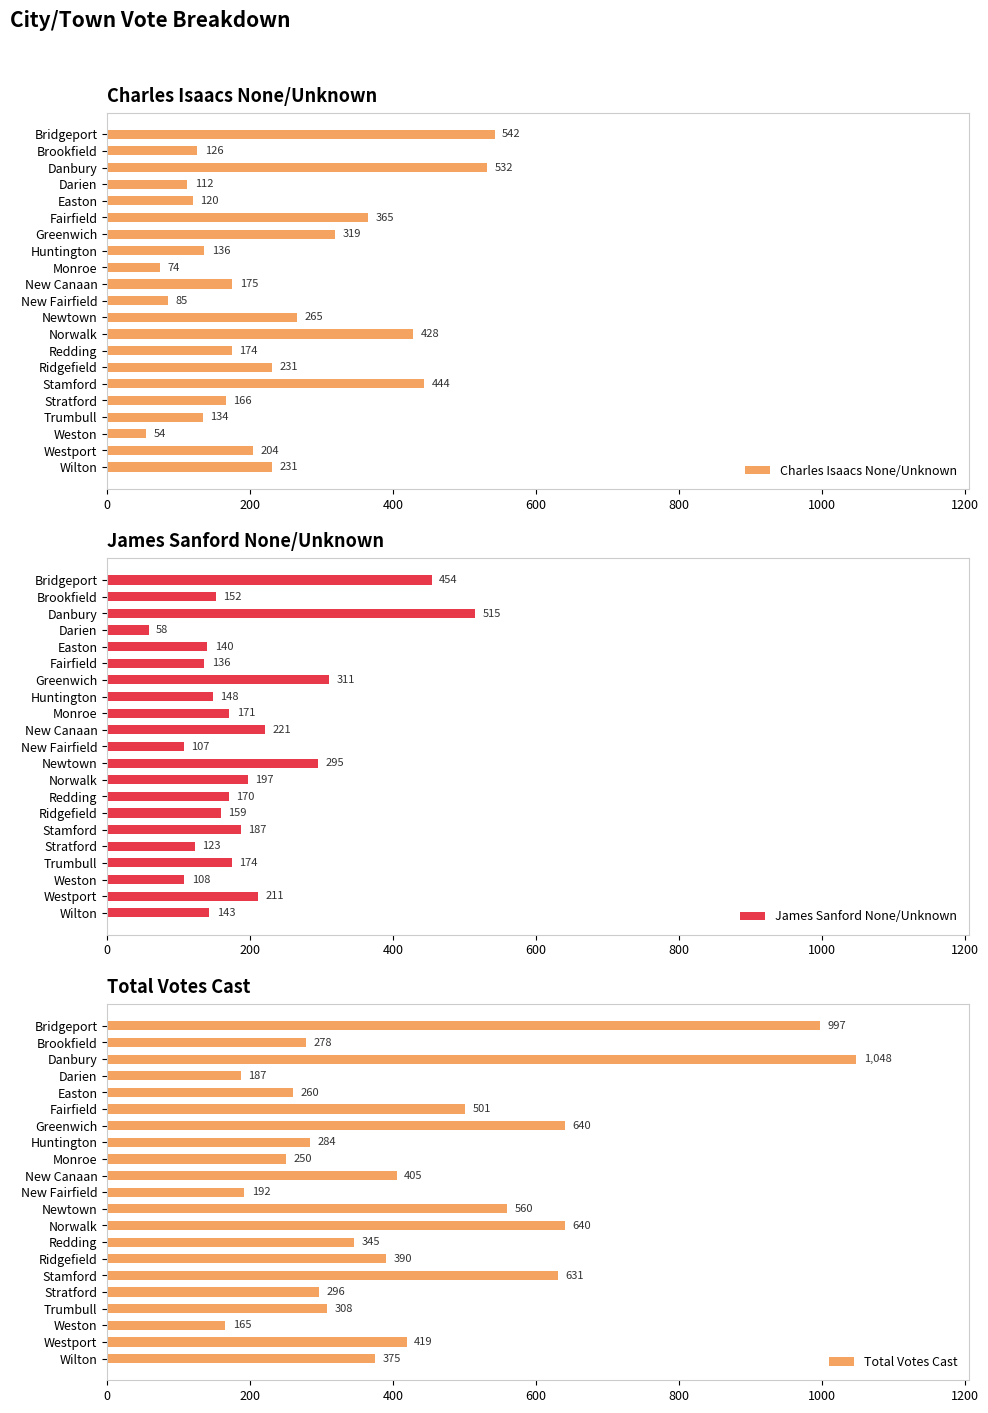

What are all the series names shown in the legend?

Charles Isaacs None/Unknown, James Sanford None/Unknown, Total Votes Cast